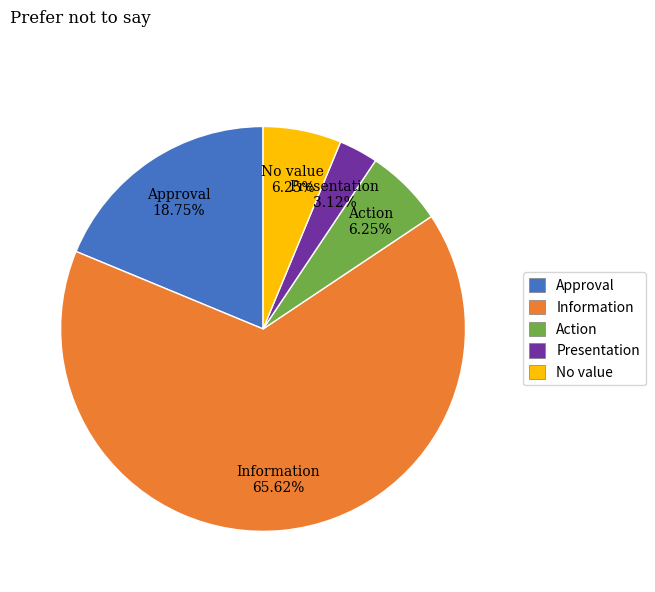

Which slice is the smallest?

Presentation